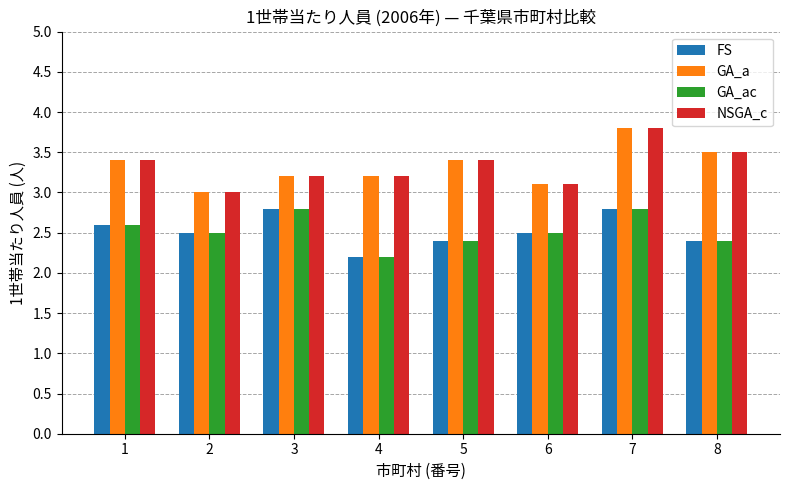

What is the spread (max minus min) of values at 8?

1.1